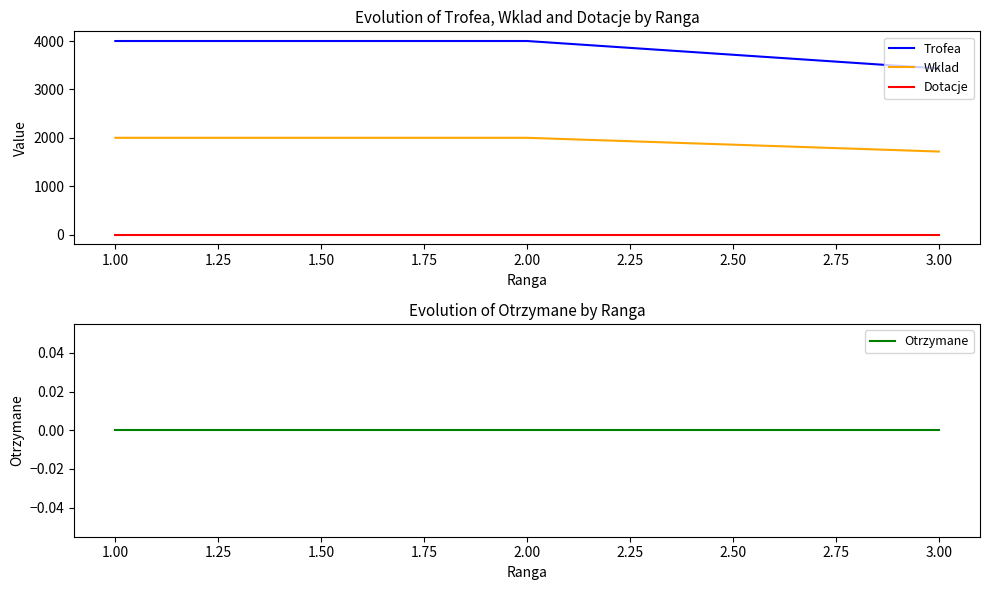

Which series has the largest range (max minus min)?

Trofea